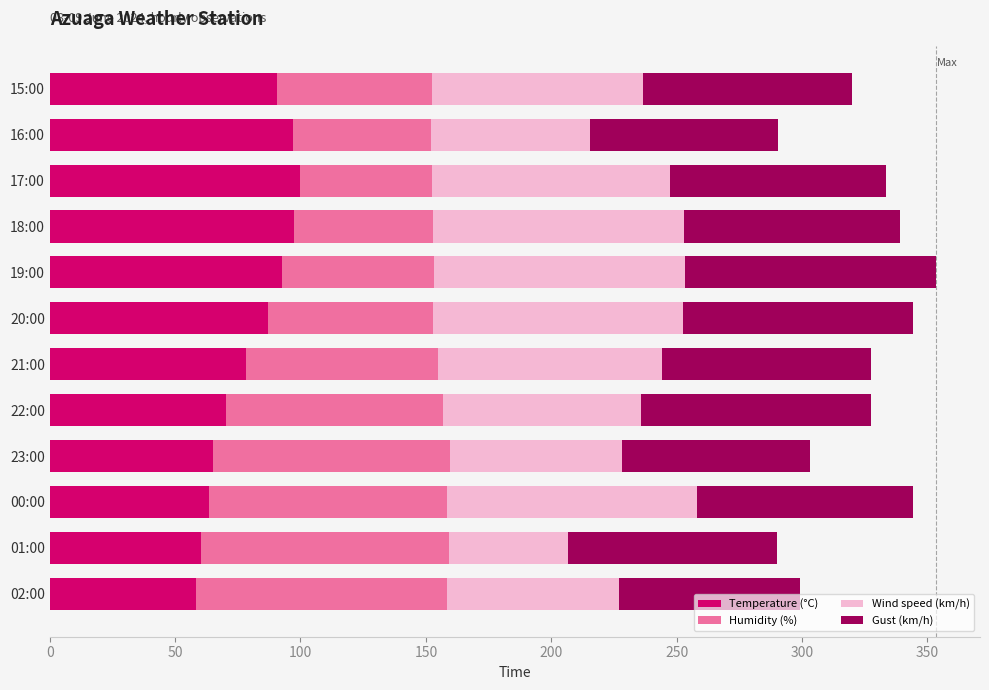

What is the total value across all series at 01:00?

289.9